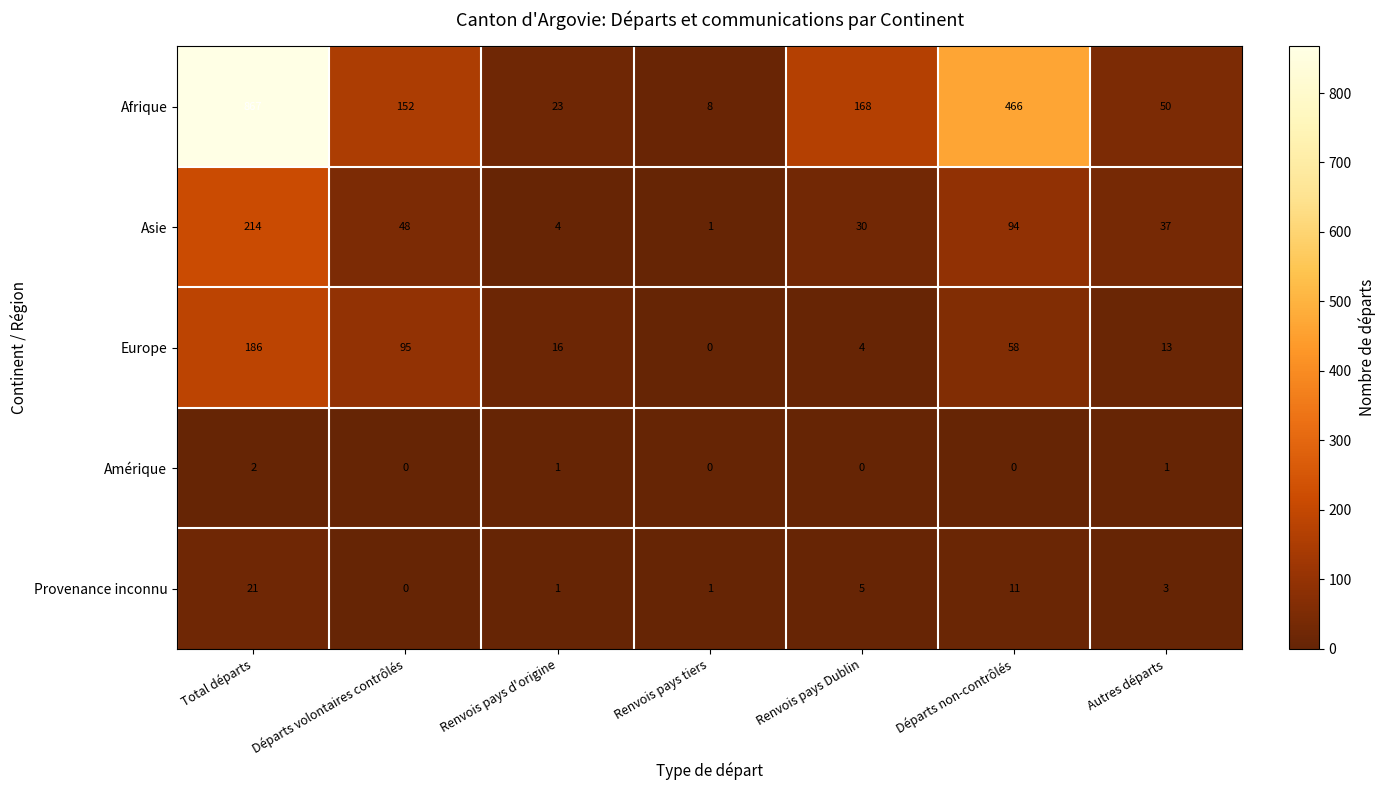

Rank the categories by Asie value from lowest to highest.

Renvois pays tiers, Renvois pays d'origine, Renvois pays Dublin, Autres départs, Départs volontaires contrôlés, Départs non-contrôlés, Total départs